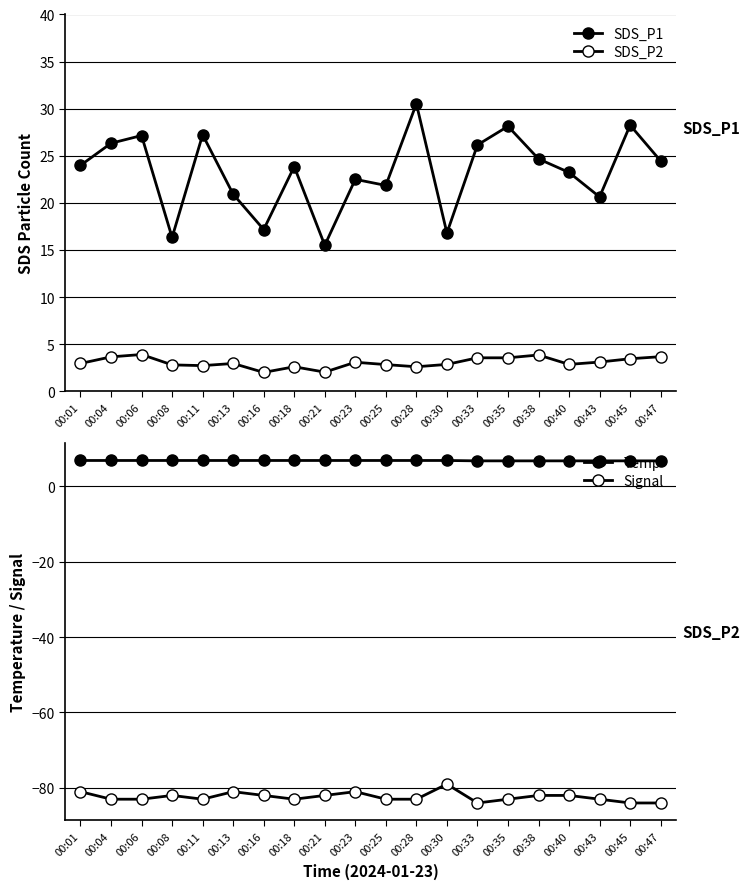

Does the chart have visible grid lines?

Yes